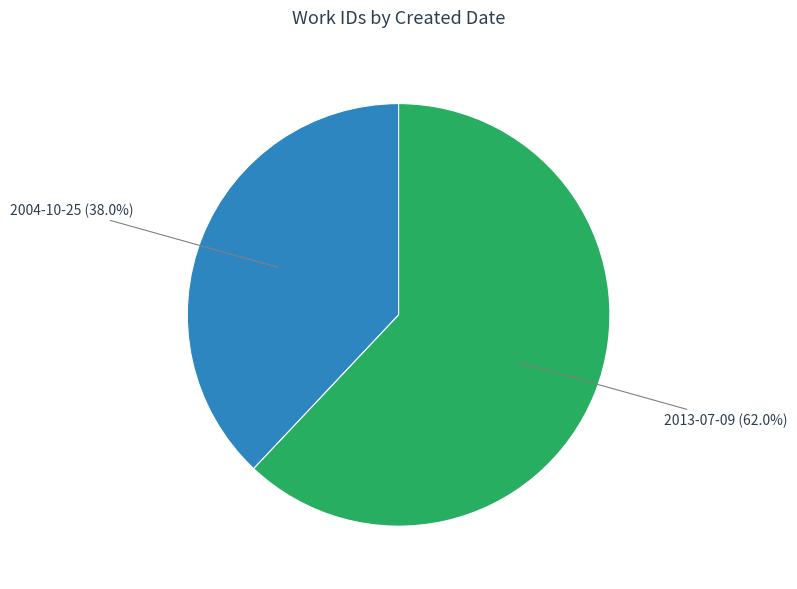

Is there any slice that represents more than half of the pie?

Yes